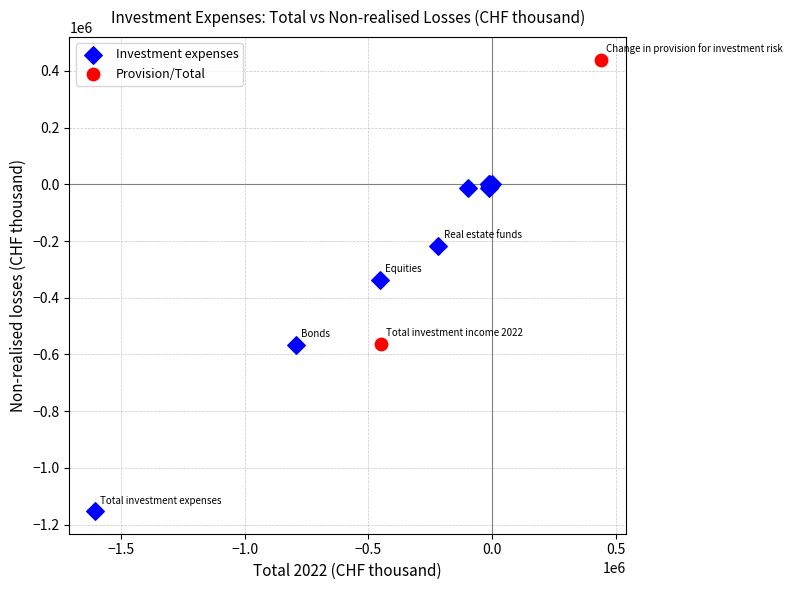

Which series contains the highest Y value?

Provision/Total